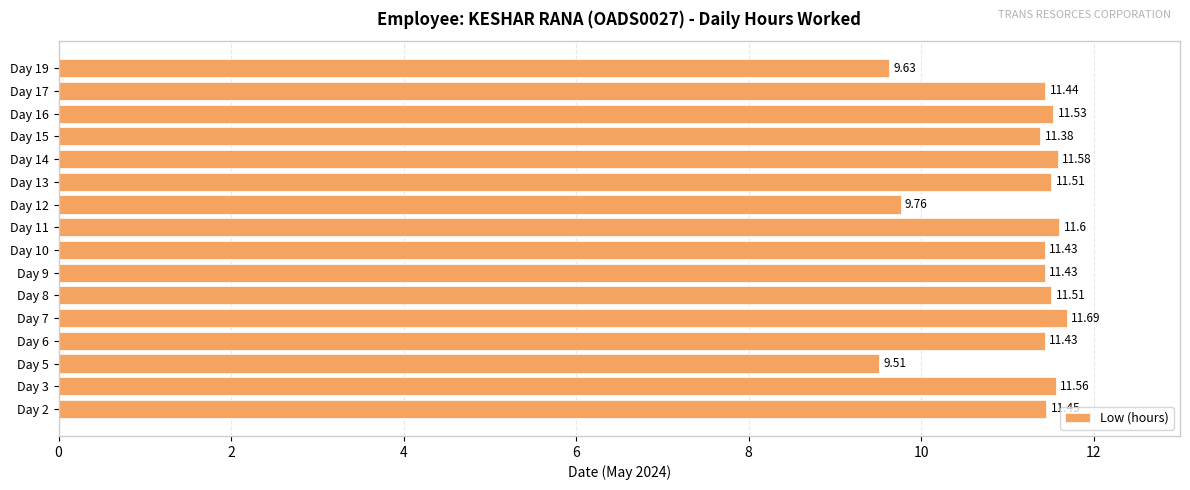

Does the chart contain any negative values?

No